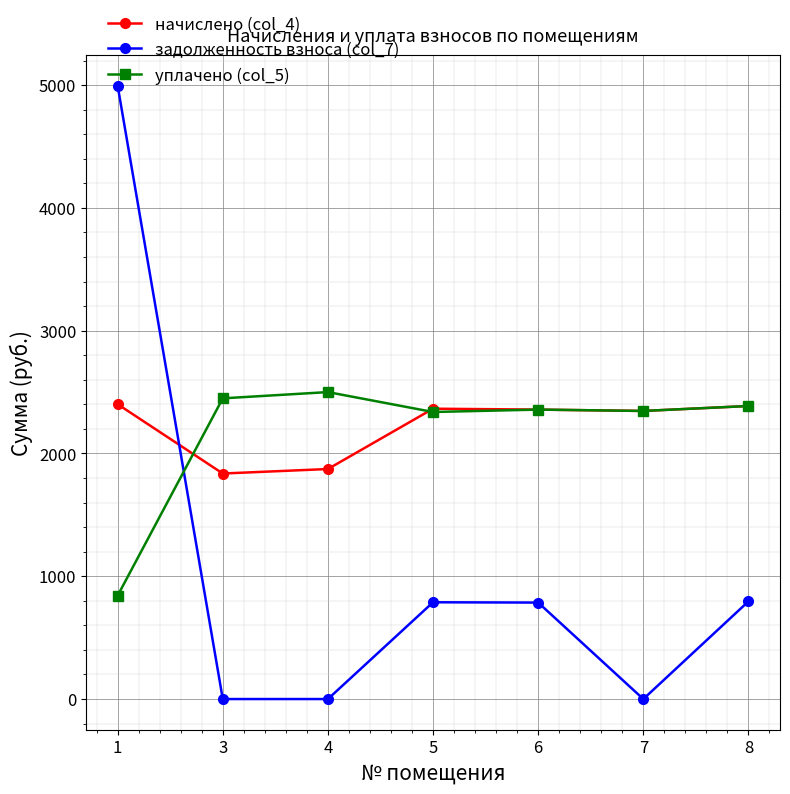

How many values in the уплачено (col_5) series exceed 2357?

4